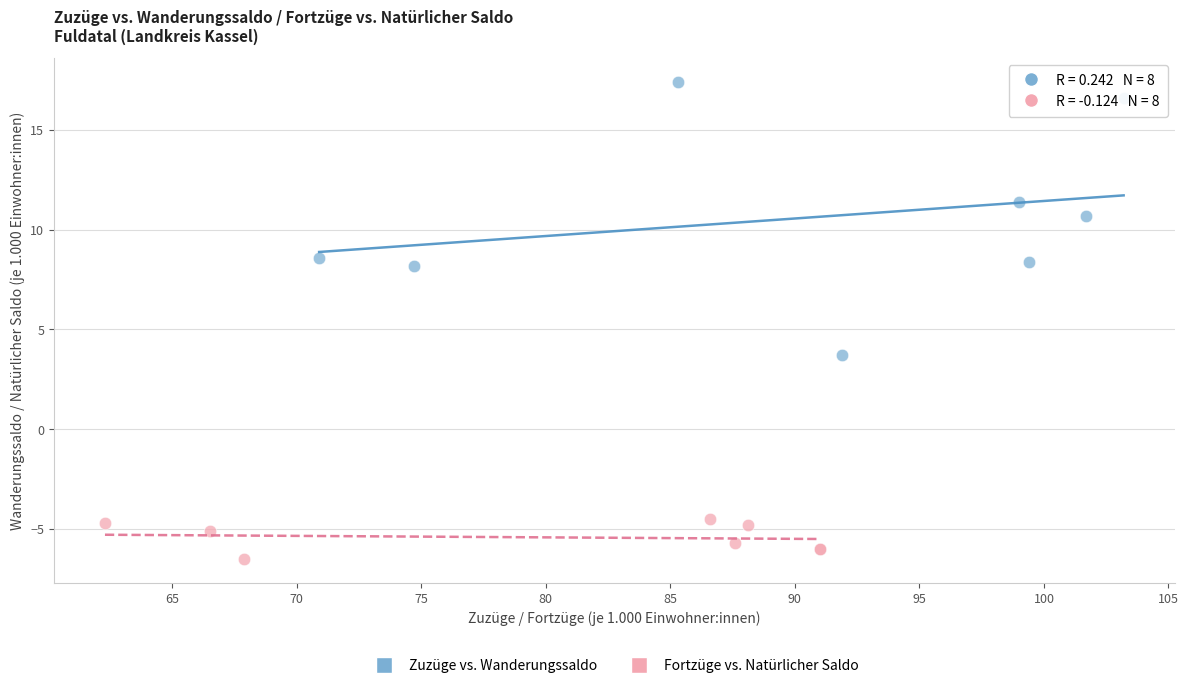

Which series has the widest spread of Y values?

Zuzüge vs. Wanderungssaldo